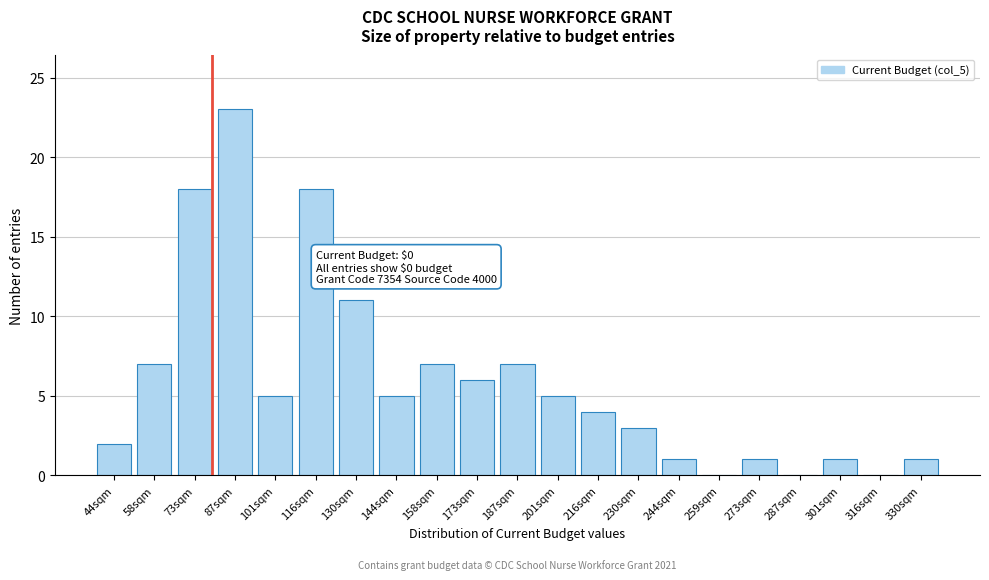

Reading left to right, transcribe all the data shown in this chart.

44sqm=2	58sqm=7	73sqm=18	87sqm=23	101sqm=5	116sqm=18	130sqm=11	144sqm=5	158sqm=7	173sqm=6	187sqm=7	201sqm=5	216sqm=4	230sqm=3	244sqm=1	259sqm=0	273sqm=1	287sqm=0	301sqm=1	316sqm=0	330sqm=1